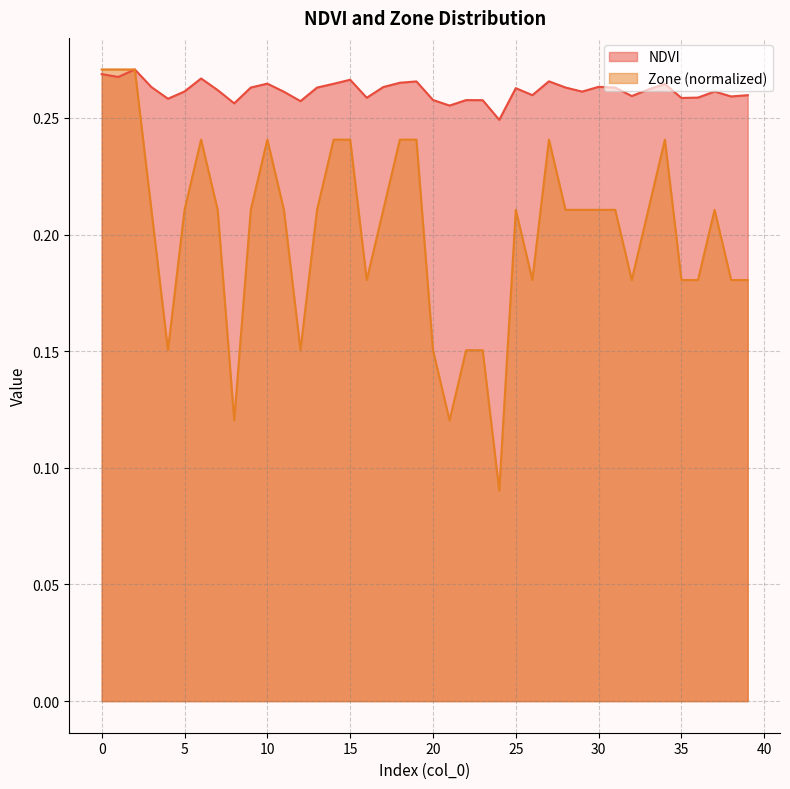

What is the total value across all series at 25?

0.5